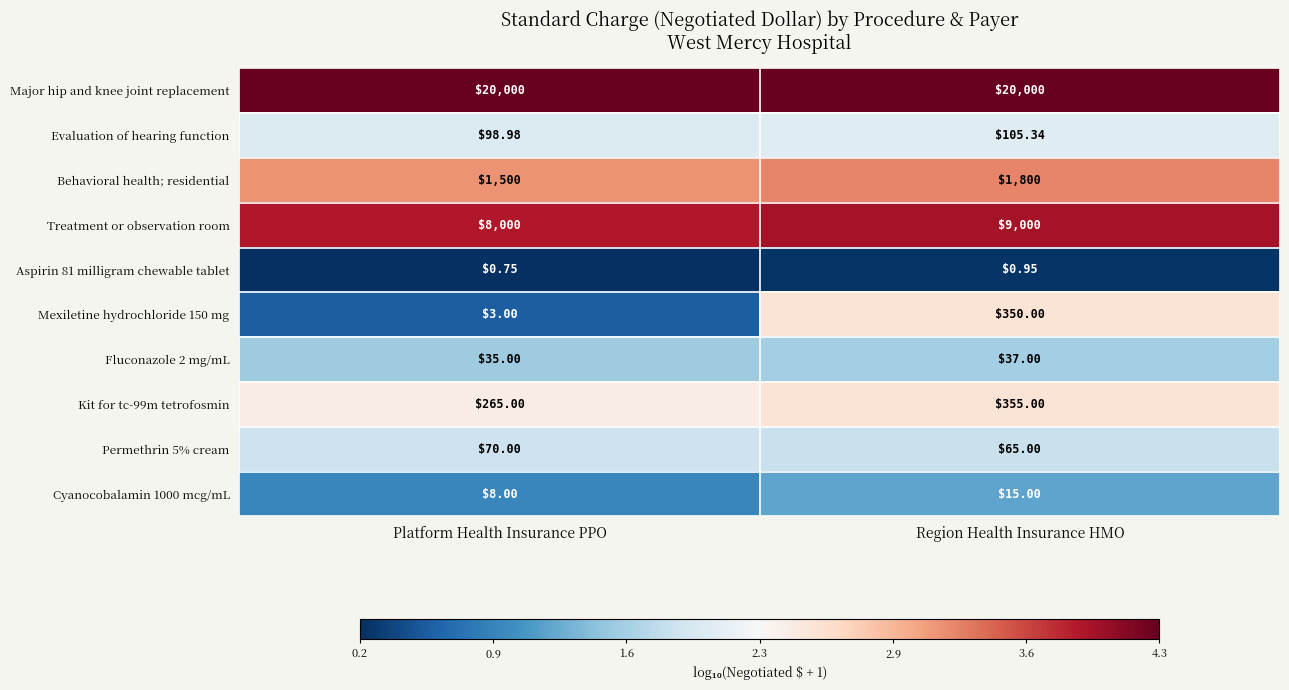

Which series has the largest total across all categories?

Major hip and knee joint replacement